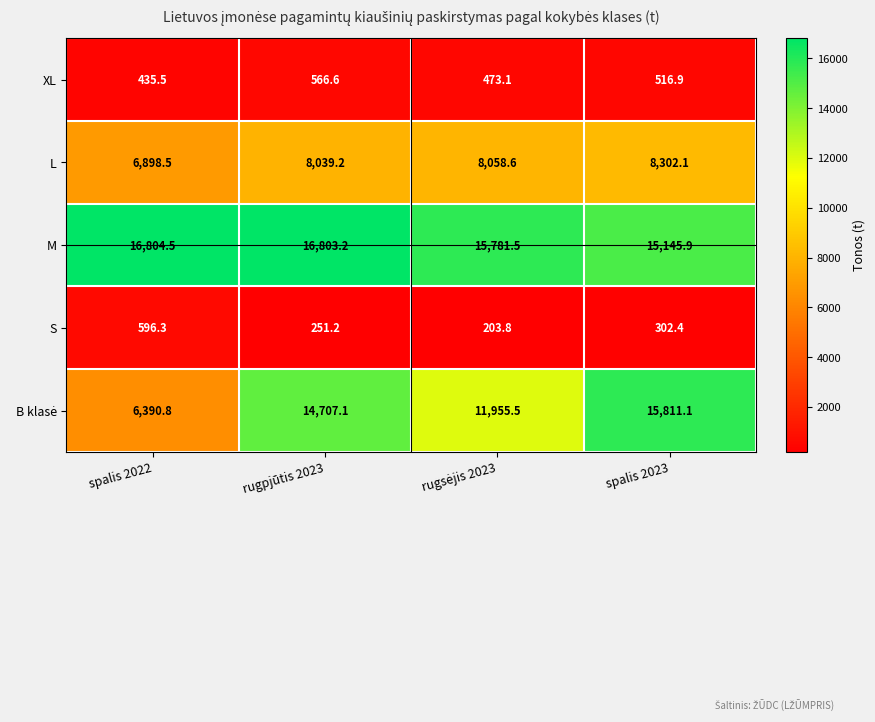

What is the difference between the maximum and minimum values in the S series?

392.5